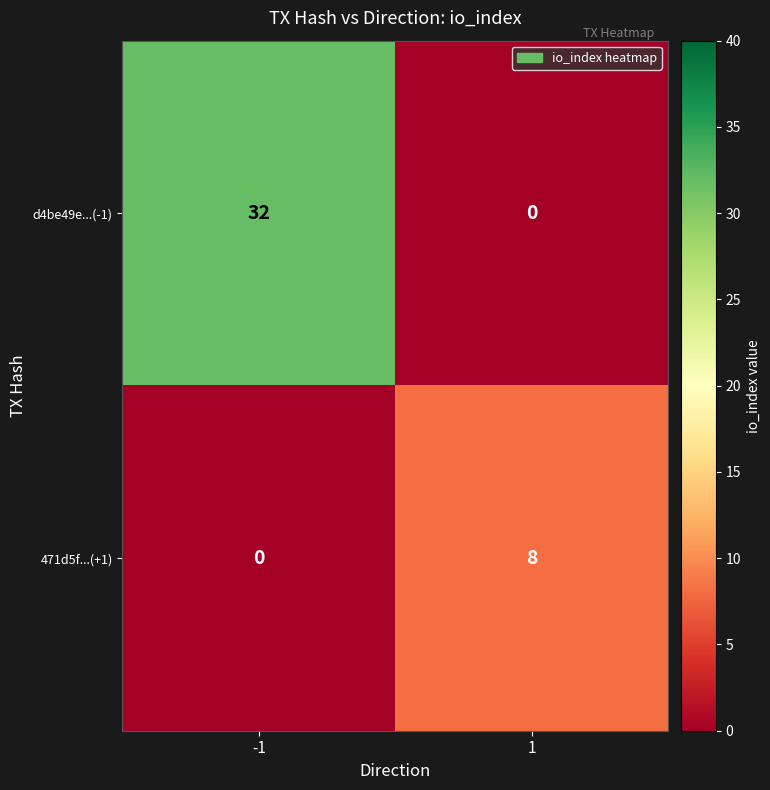

Is it true that 471d5f...(+1) equals 0 at -1?

True